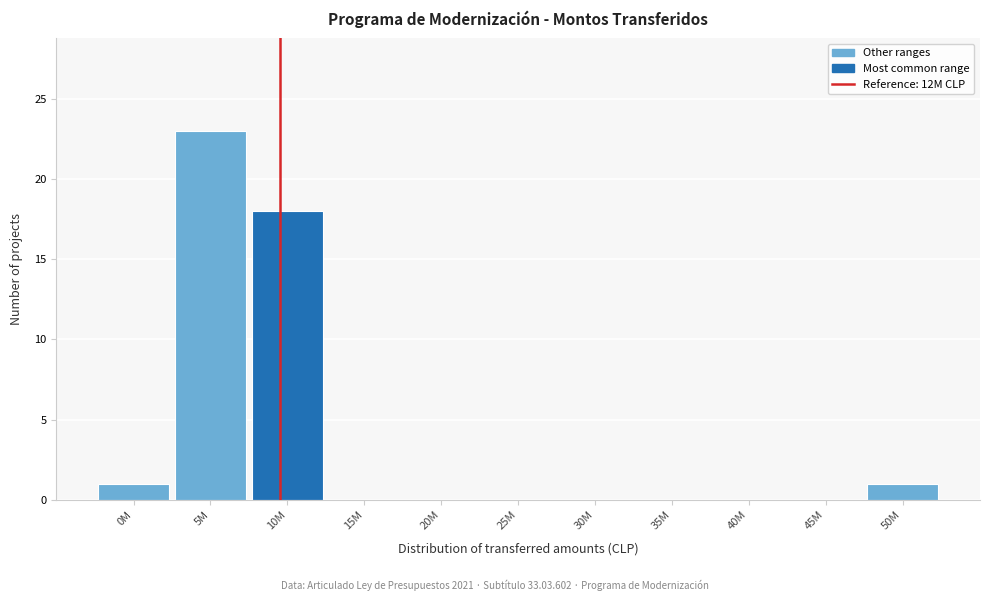

Reading left to right, what are all the values shown in this chart?

0M=1	5M=23	10M=18	15M=0	20M=0	25M=0	30M=0	35M=0	40M=0	45M=0	50M=1